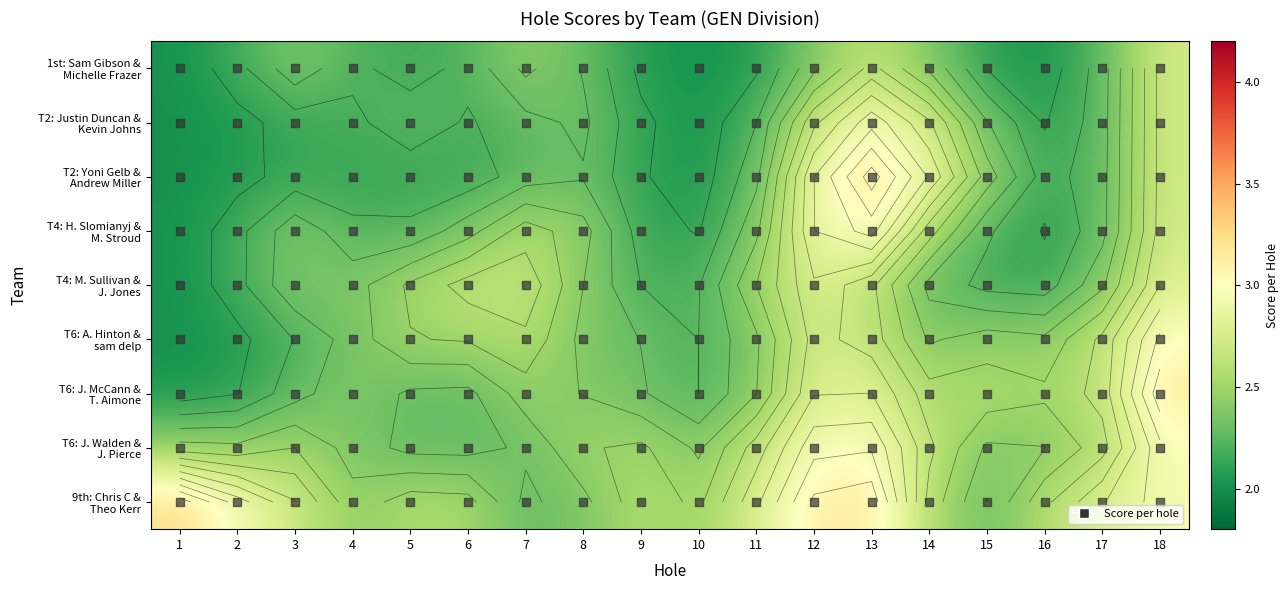

The value of T6: J. Walden & J. Pierce at 18 is 4.4. True or false?

False